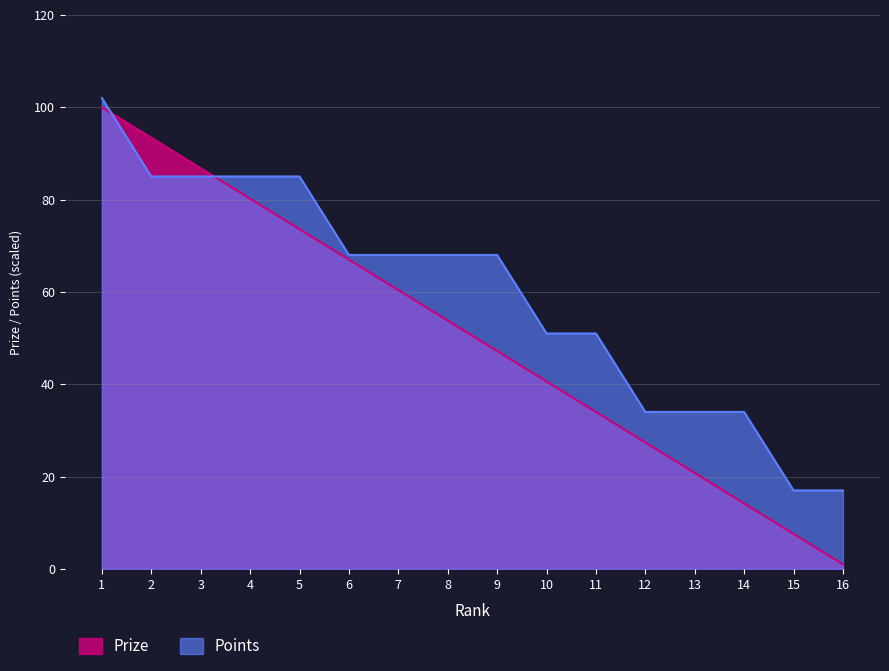

Which series has the largest total across all categories?

Points